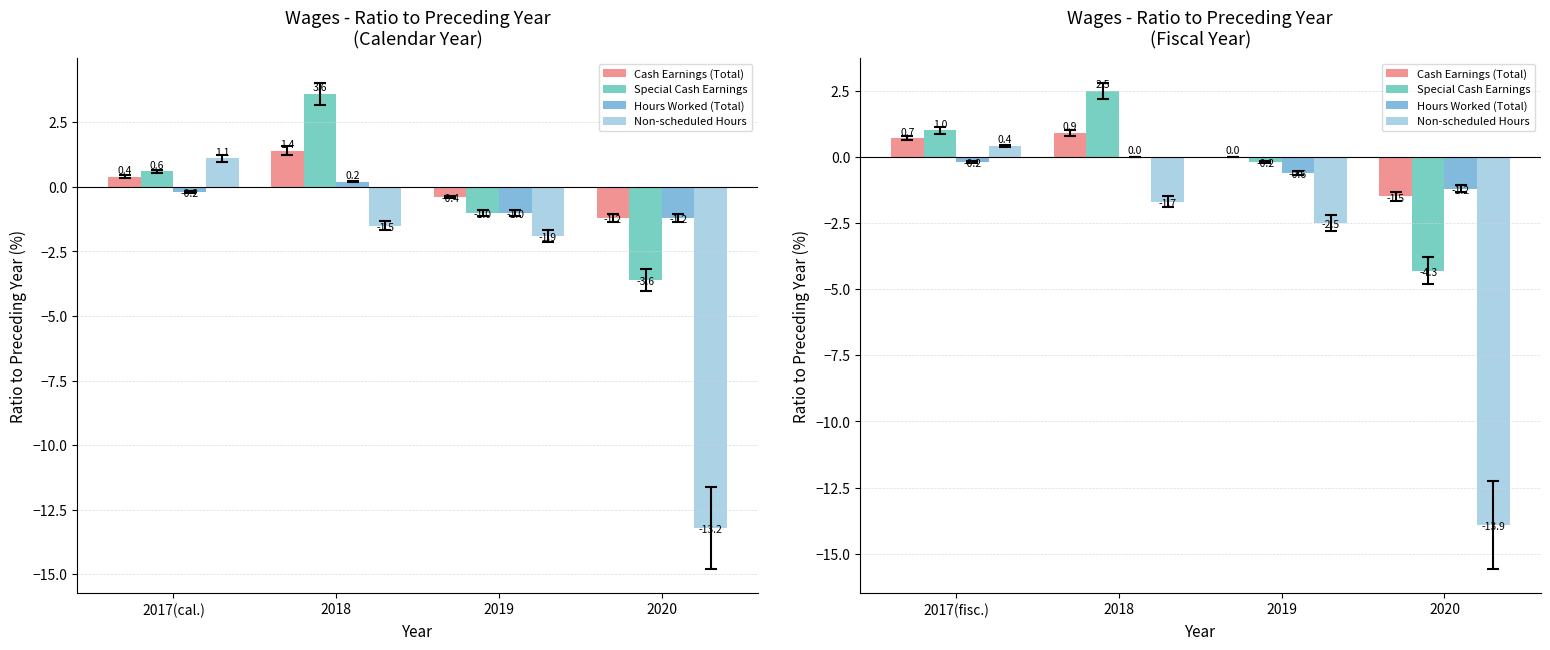

At 2018, list the series in order from largest to smallest.

Special Cash Earnings, Cash Earnings (Total), Hours Worked (Total), Non-scheduled Hours